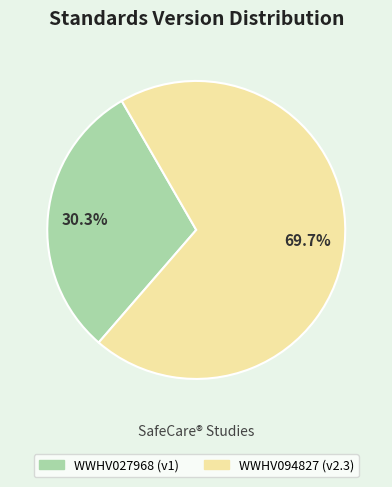

What percentage is the WWHV094827 slice, to the nearest percent?

70%